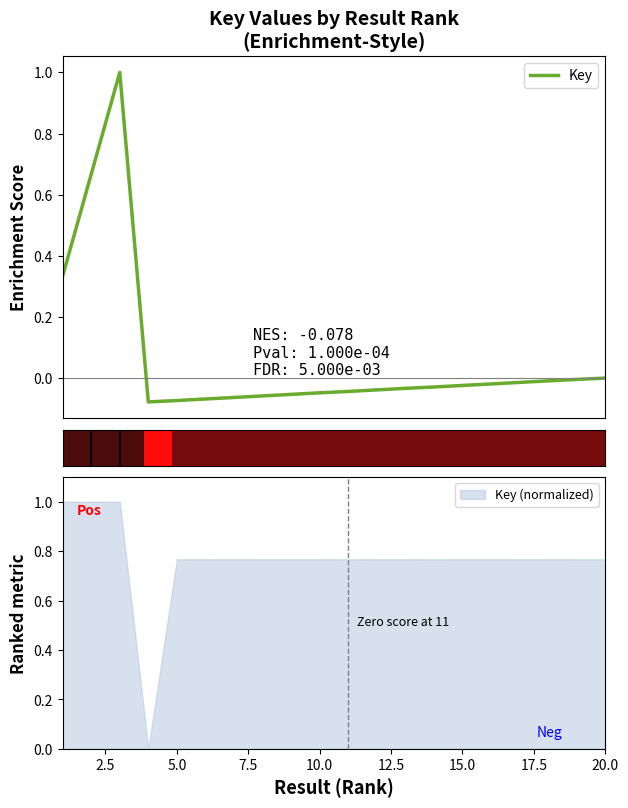

True or false: the data has more than 2 interior local peaks.

False